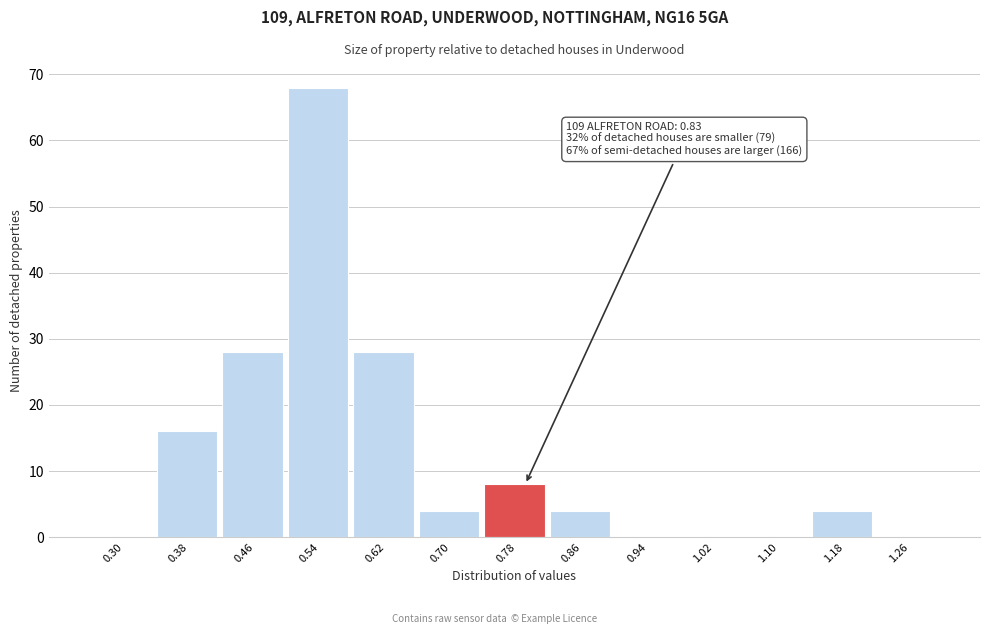

Reading left to right, list all the values displayed in this chart.

0.30=0	0.38=16	0.46=28	0.54=68	0.62=28	0.70=4	0.78=8	0.86=4	0.94=0	1.02=0	1.10=0	1.18=4	1.26=0